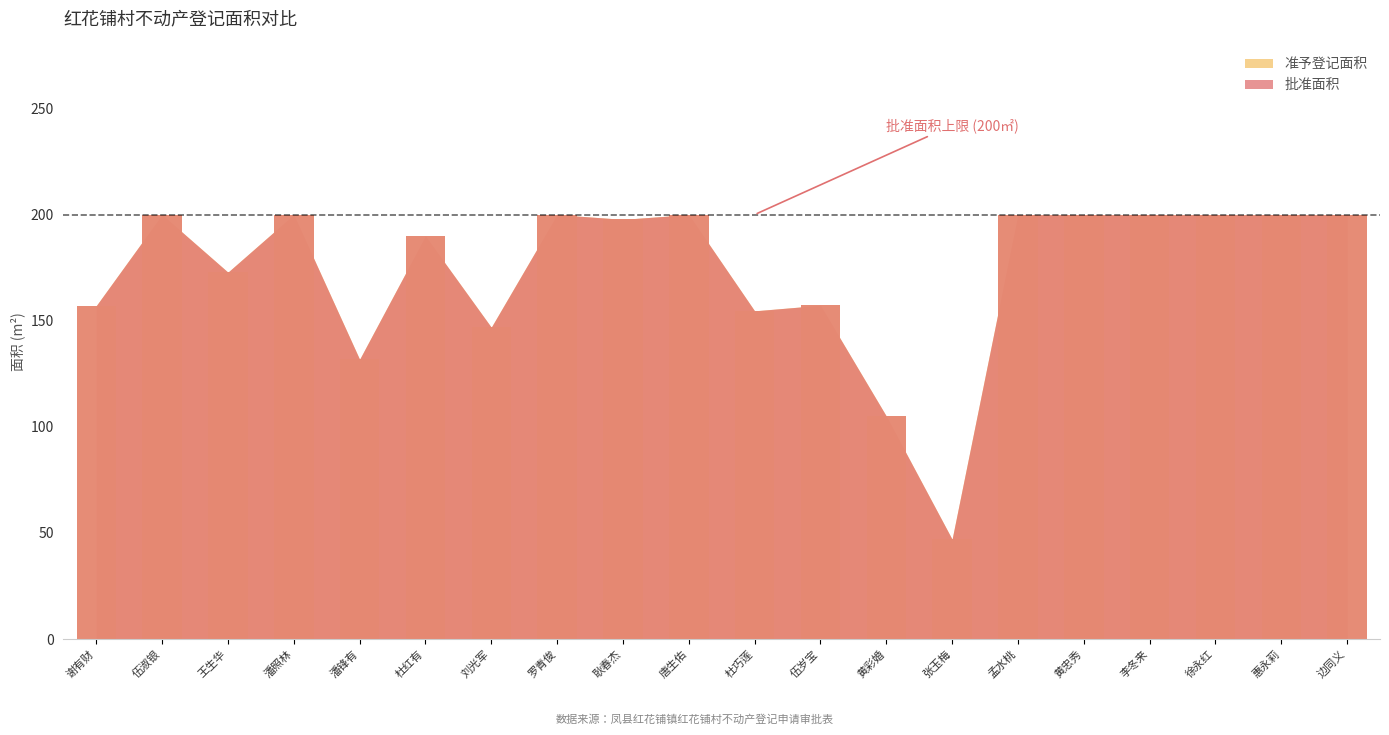

List the series in order of their overall mean, lowest first.

准予登记面积, 批准面积